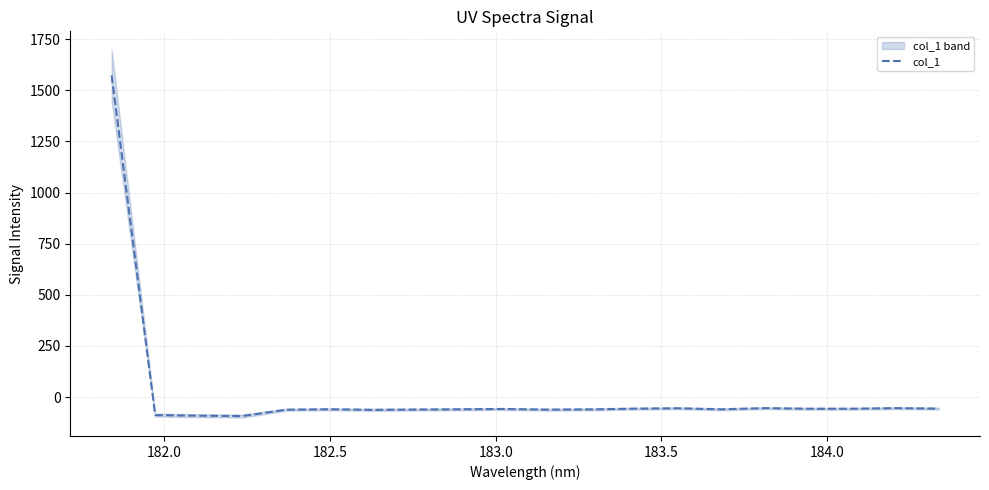

Reading right to left, list all the values displayed in this chart.

-56.5	-54.2	-57.2	-57.2	-54.2	-60.0	-54.8	-56.8	-60.4	-61.5	-58.4	-59.8	-61.1	-62.6	-59.7	-62.0	-92.9	-91.1	-88.1	1572.4